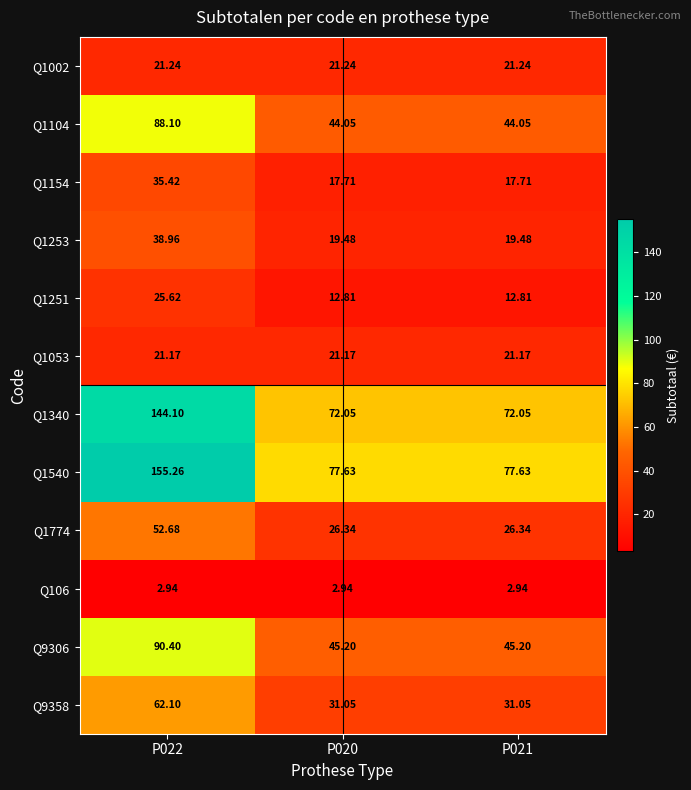

Which series has the widest spread of values?

Q1540